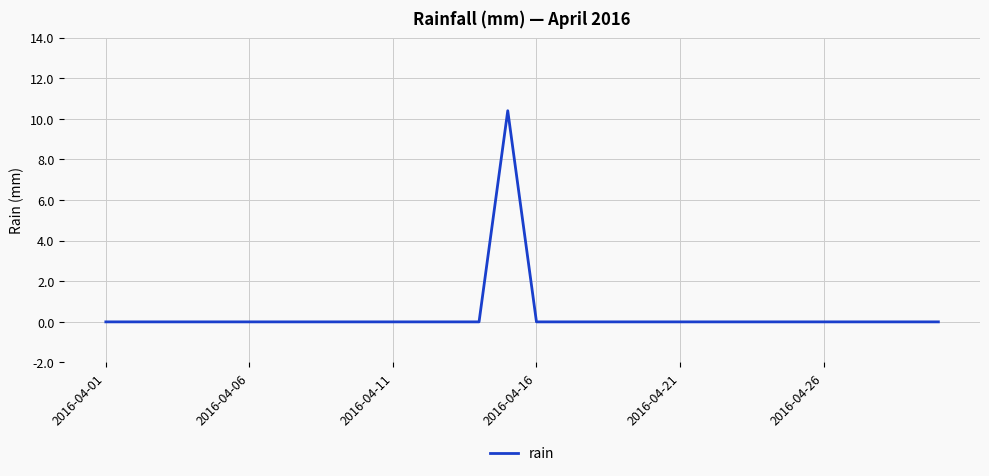

Reading left to right, transcribe all the data shown in this chart.

0.0	0.0	0.0	0.0	0.0	0.0	0.0	0.0	0.0	0.0	0.0	0.0	0.0	0.0	10.4	0.0	0.0	0.0	0.0	0.0	0.0	0.0	0.0	0.0	0.0	0.0	0.0	0.0	0.0	0.0